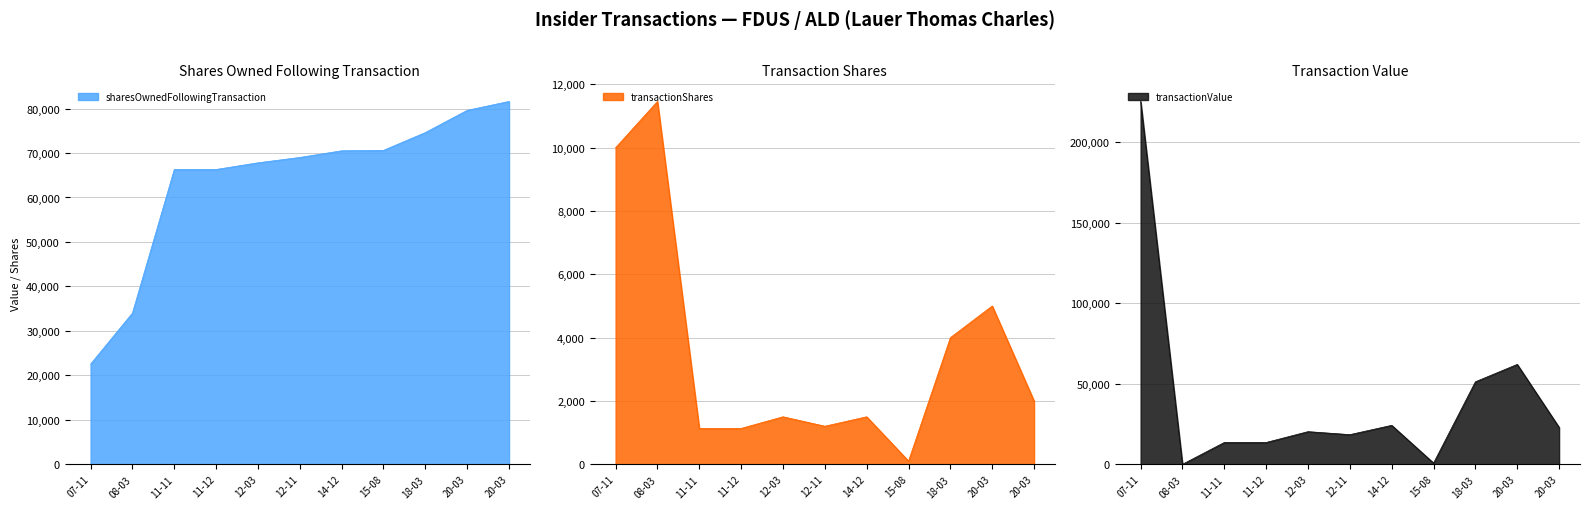

Rank the series by their maximum value, from highest to lowest.

transactionValue, sharesOwnedFollowingTransaction, transactionShares